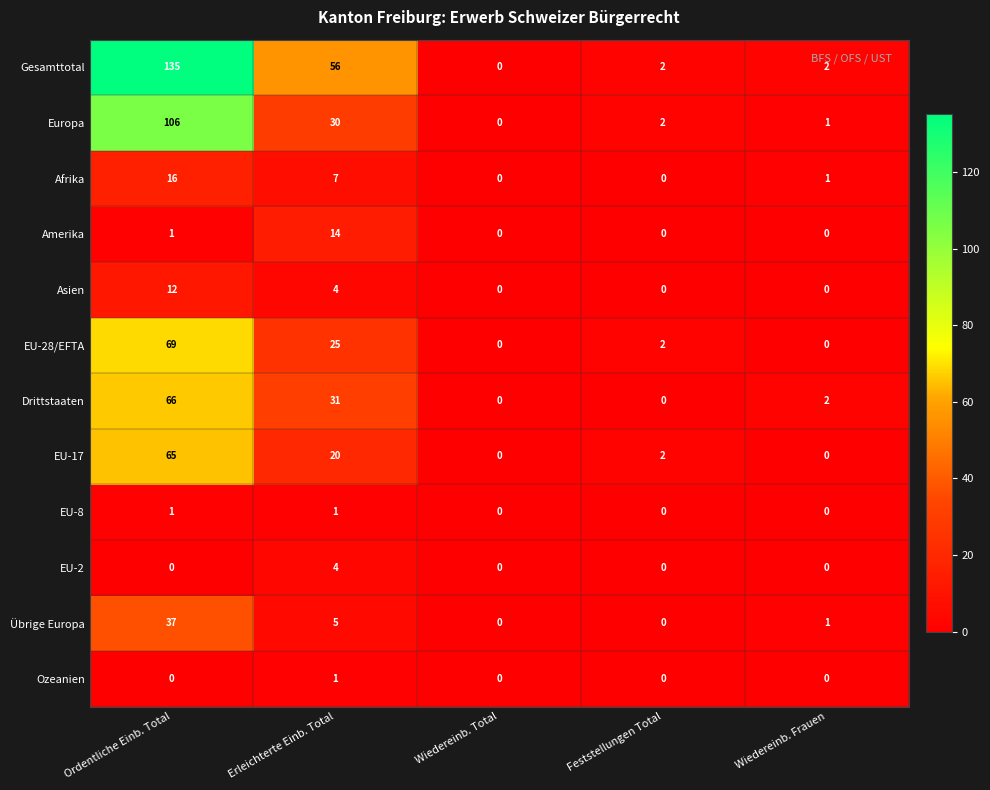

The value of Asien at Wiedereinb. Frauen is 0. True or false?

True